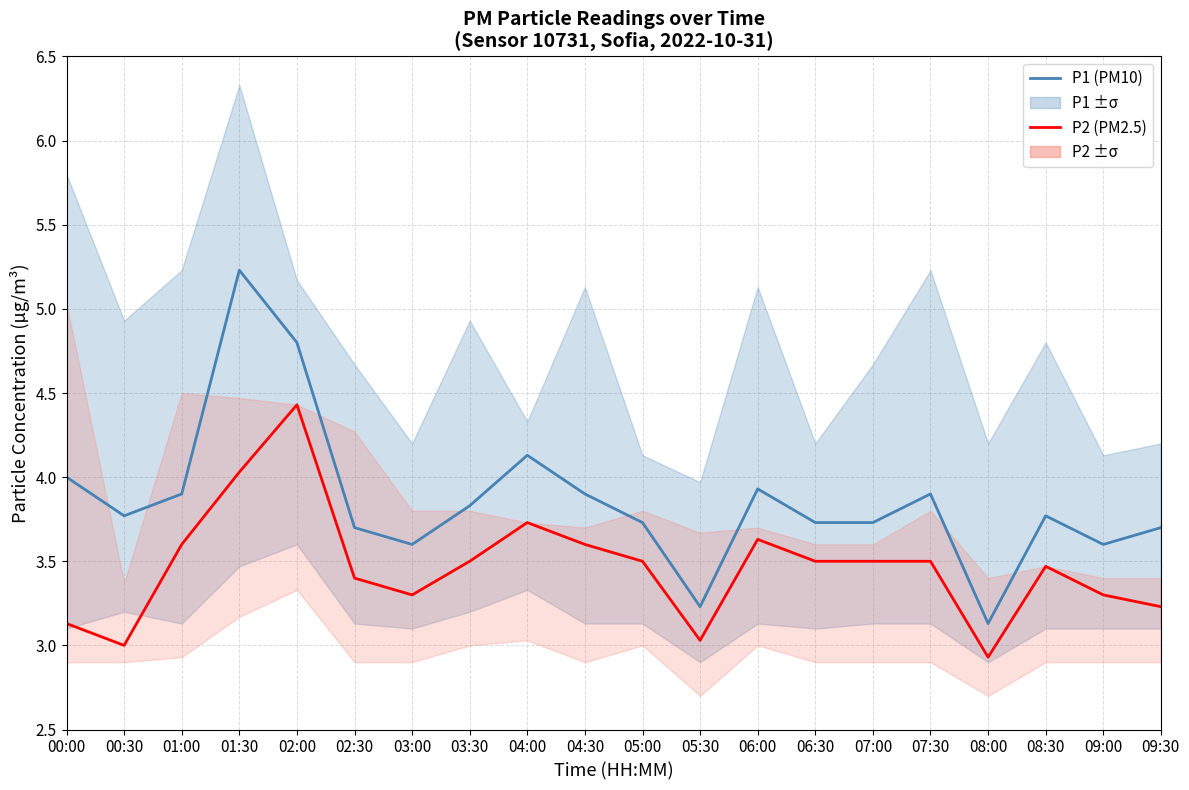

At which category is the sum across all series the highest?

01:30